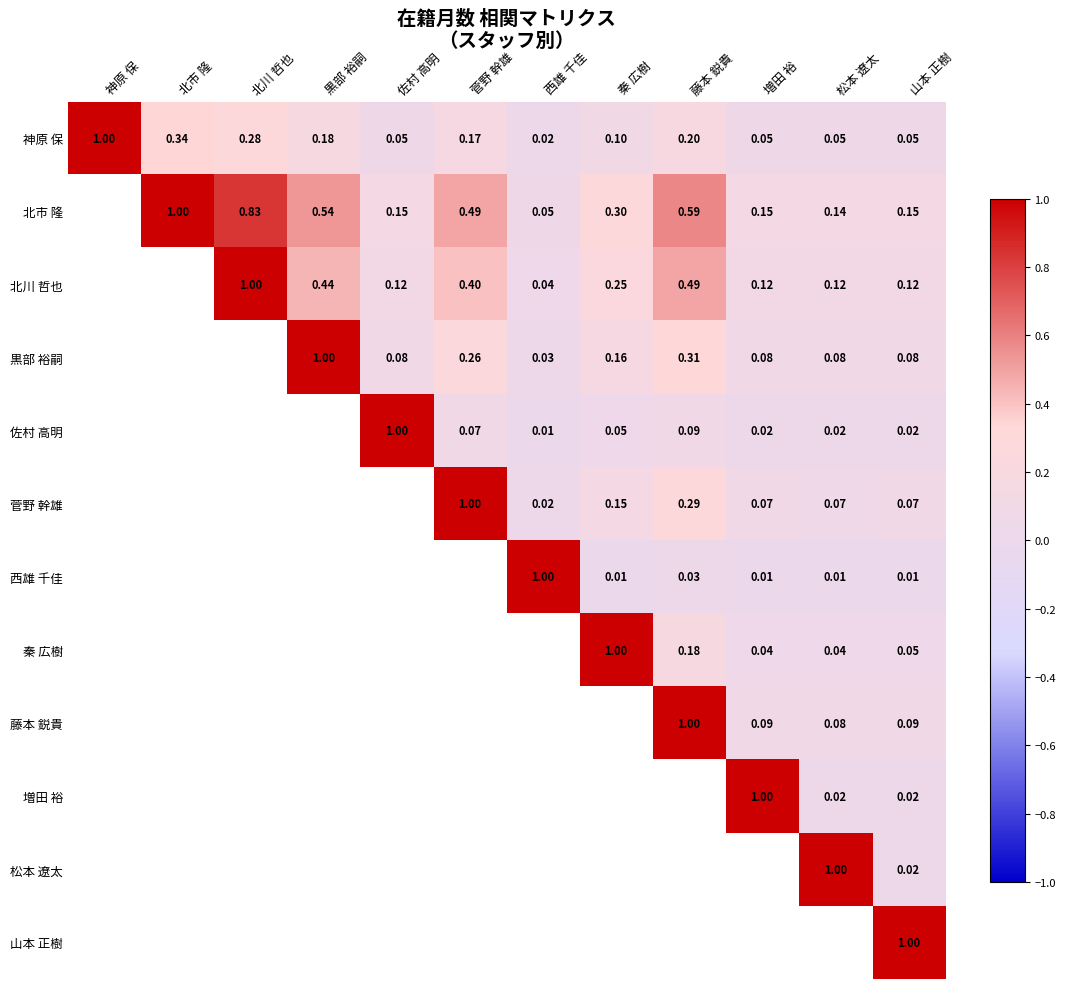

At which label does 神原 保 reach its peak?

神原 保